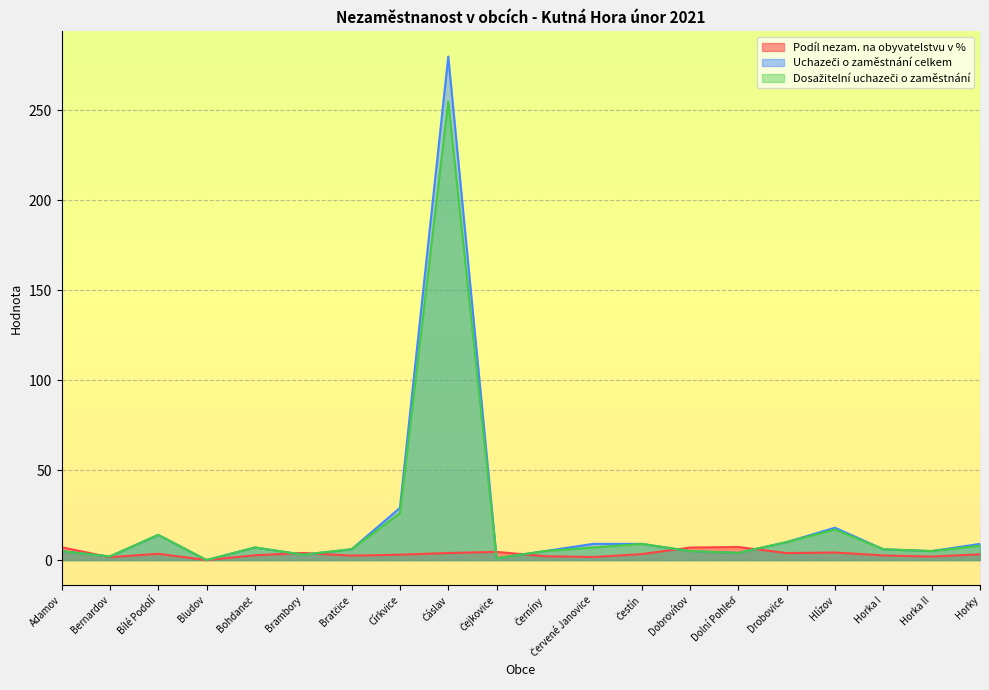

Reading right to left, list all the values displayed in this chart.

Podíl nezam. na obyvatelstvu v %: Horky=3.2	Horka II=1.9	Horka I=2.6	Hlízov=4.2	Drobovice=3.9	Dolní Pohleď=7.3	Dobrovítov=6.9	Čestín=3.3	Červené Janovice=1.7	Černíny=2.1	Čejkovice=4.5	Čáslav=3.9	Církvice=3.0	Bratčice=2.5	Brambory=3.9	Bohdaneč=2.7	Bludov=0.0	Bílé Podolí=3.5	Bernardov=1.6	Adamov=7.1
Uchazeči o zaměstnání celkem: Horky=9.0	Horka II=5.0	Horka I=6.0	Hlízov=18.0	Drobovice=10.0	Dolní Pohleď=4.0	Dobrovítov=5.0	Čestín=9.0	Červené Janovice=9.0	Černíny=5.0	Čejkovice=1.0	Čáslav=280.0	Církvice=29.0	Bratčice=6.0	Brambory=3.0	Bohdaneč=7.0	Bludov=0.0	Bílé Podolí=14.0	Bernardov=2.0	Adamov=5.0
Dosažitelní uchazeči o zaměstnání: Horky=8.0	Horka II=5.0	Horka I=6.0	Hlízov=17.0	Drobovice=10.0	Dolní Pohleď=4.0	Dobrovítov=5.0	Čestín=9.0	Červené Janovice=7.0	Černíny=5.0	Čejkovice=1.0	Čáslav=255.0	Církvice=26.0	Bratčice=6.0	Brambory=3.0	Bohdaneč=7.0	Bludov=0.0	Bílé Podolí=14.0	Bernardov=2.0	Adamov=5.0